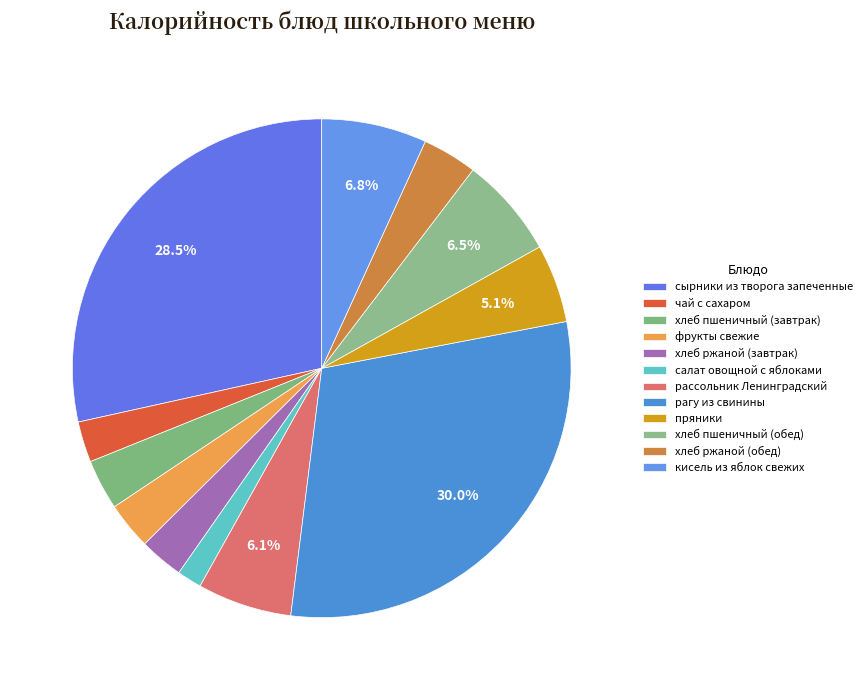

How many segments does this pie chart have?

12